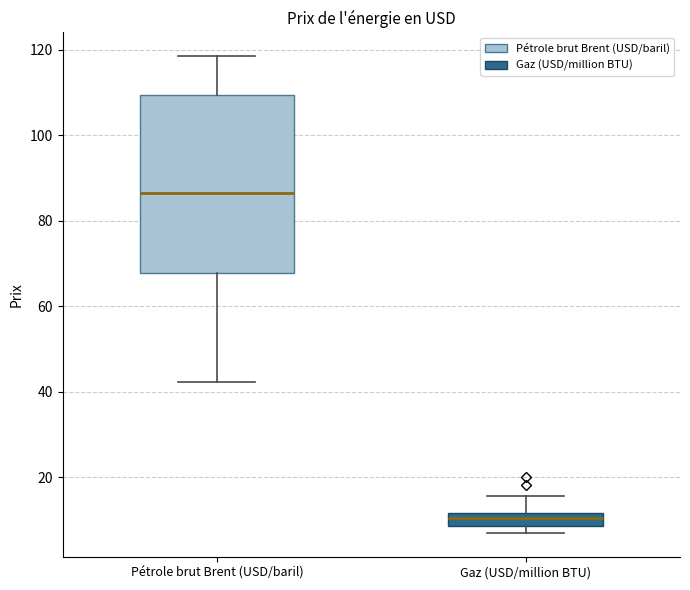

Where is the lower edge of the box for Gaz (USD/million BTU) on the y-axis? The values are not printed on the chart, so give them approximately, as read against the axis.

8